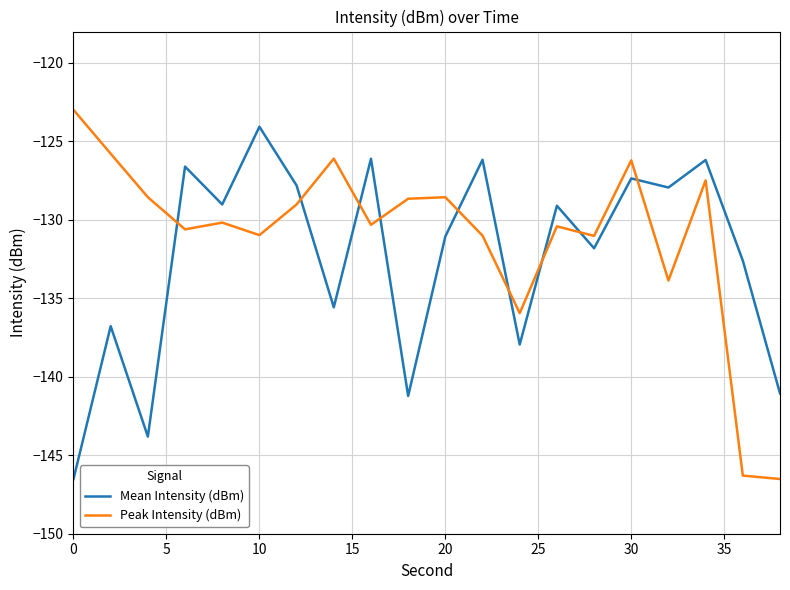

What is the lowest value of the Mean Intensity (dBm) series?

-146.5